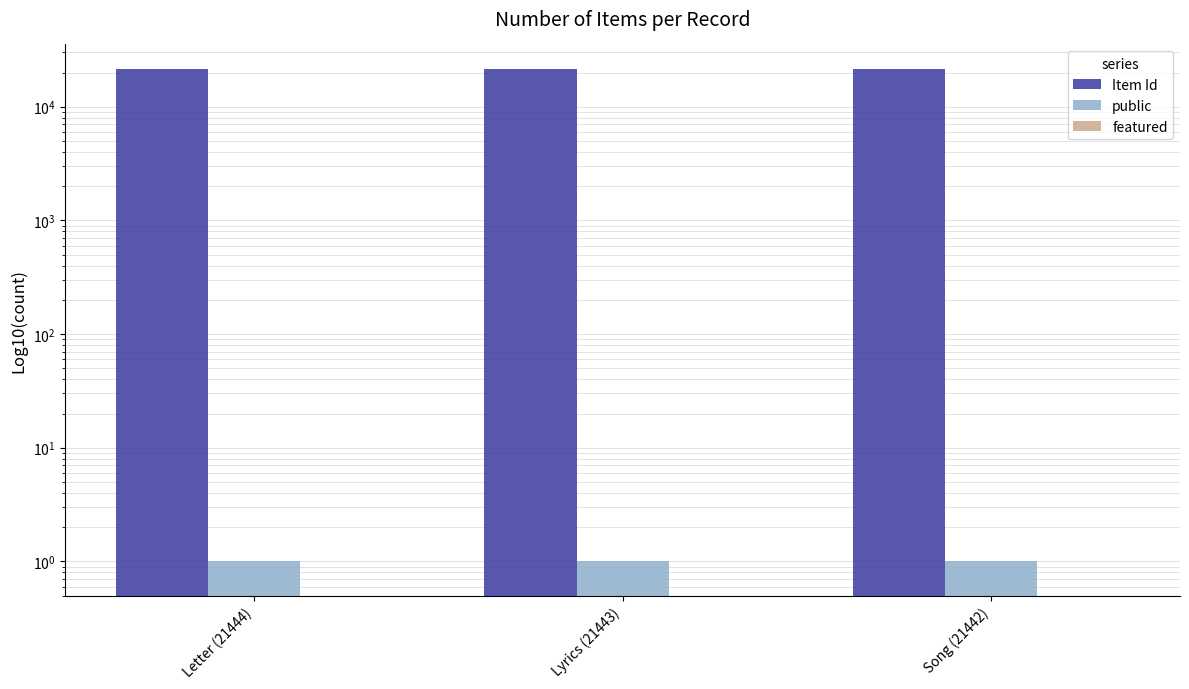

Which series has the largest total across all categories?

Item Id